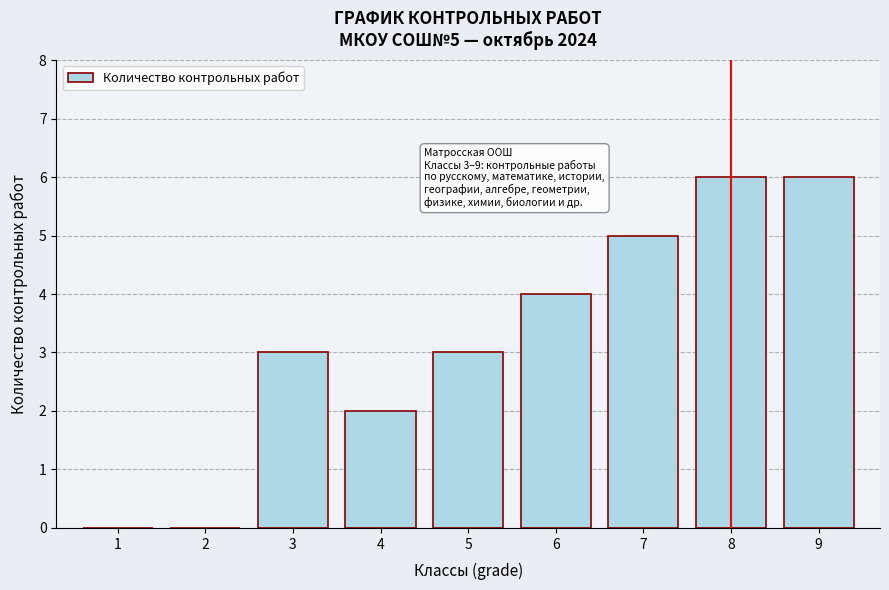

Reading right to left, list all the values displayed in this chart.

9=6	8=6	7=5	6=4	5=3	4=2	3=3	2=0	1=0